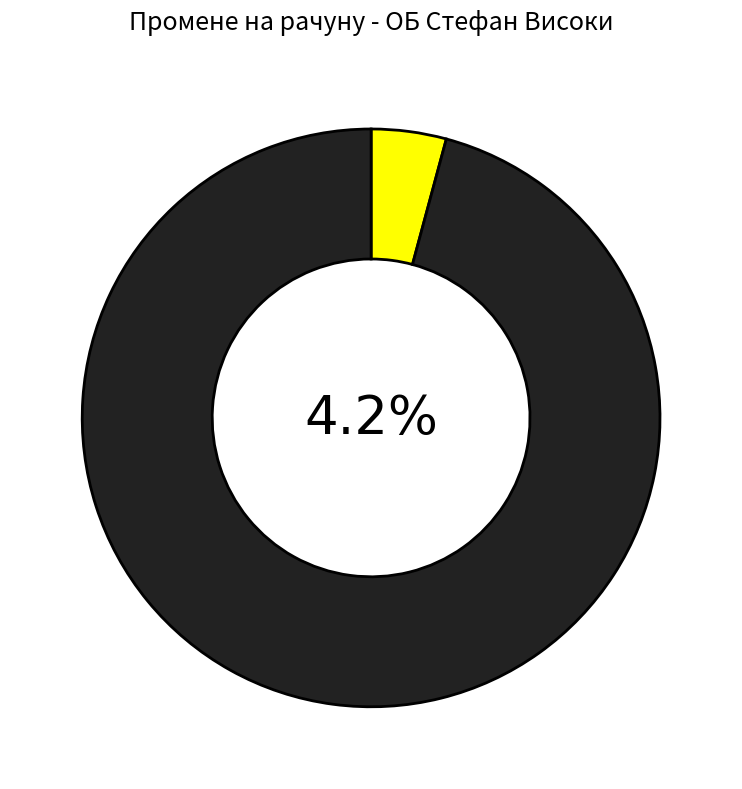

True or false: Стање предходног дана accounts for 96% of the total.

True